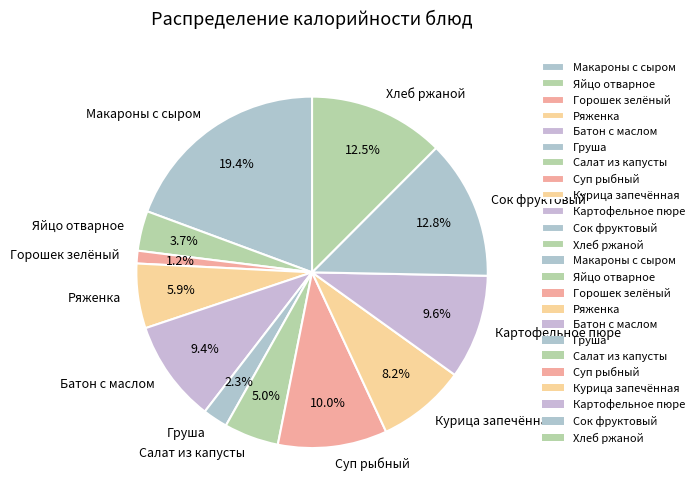

What is the total percentage of Ряженка and Хлеб ржаной?

18.4%